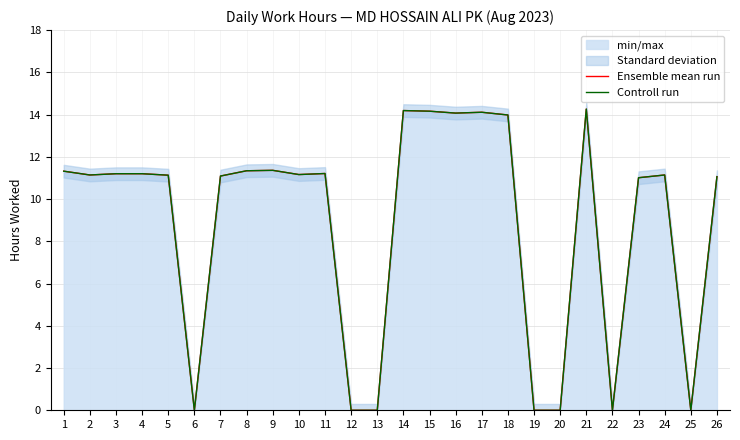

True or false: Controll run has a value of 0.0 at 20.

True